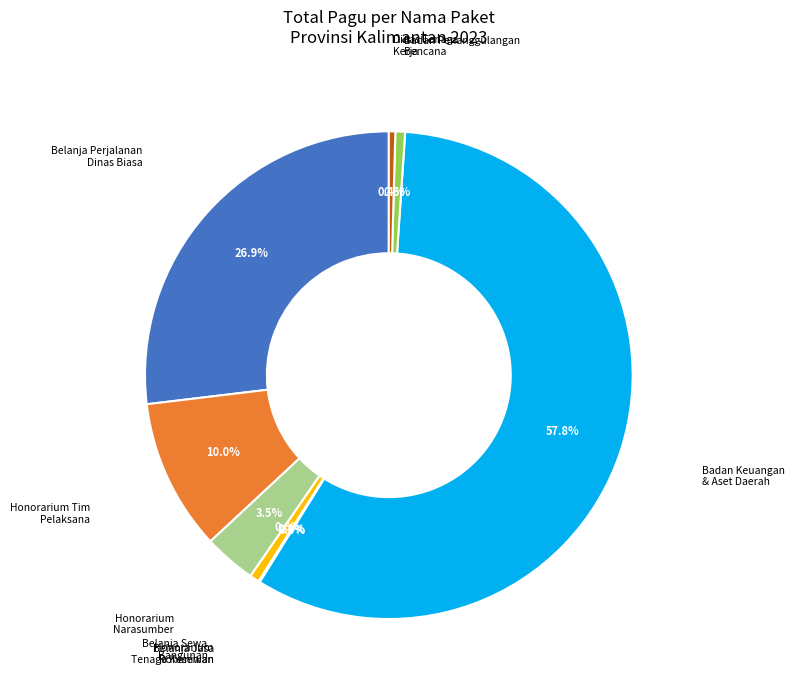

Is there any slice that represents more than half of the pie?

Yes